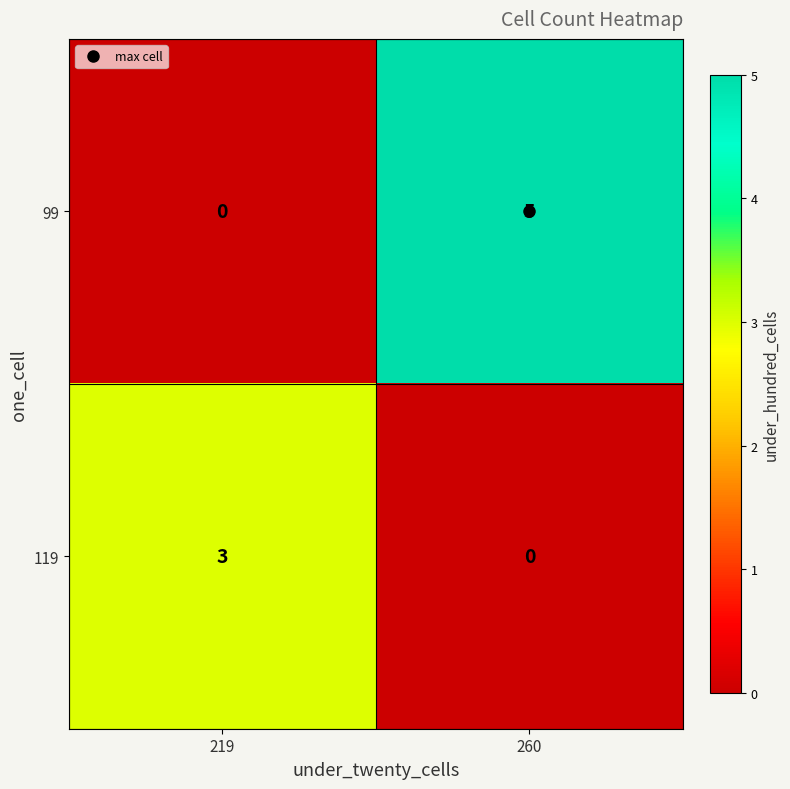

What is the total value across all series at 219?

3